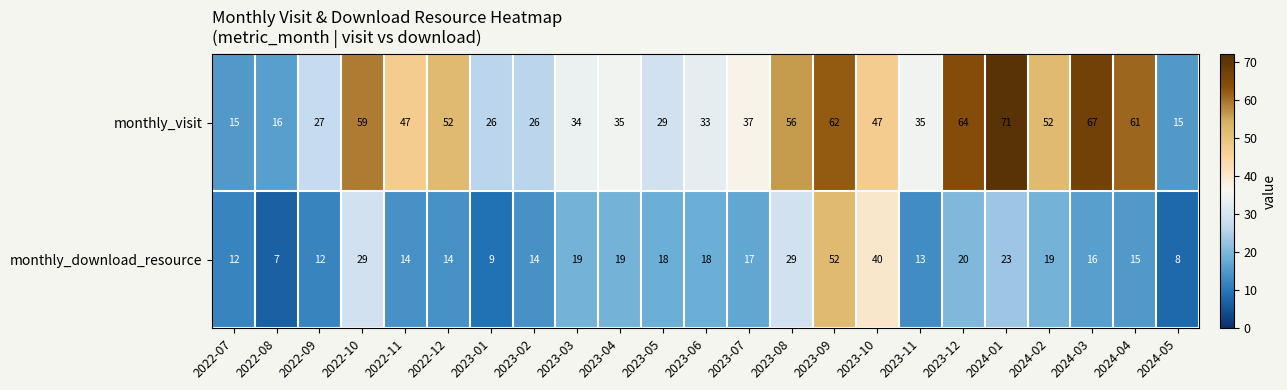

What is the average value of the monthly_visit series?

42